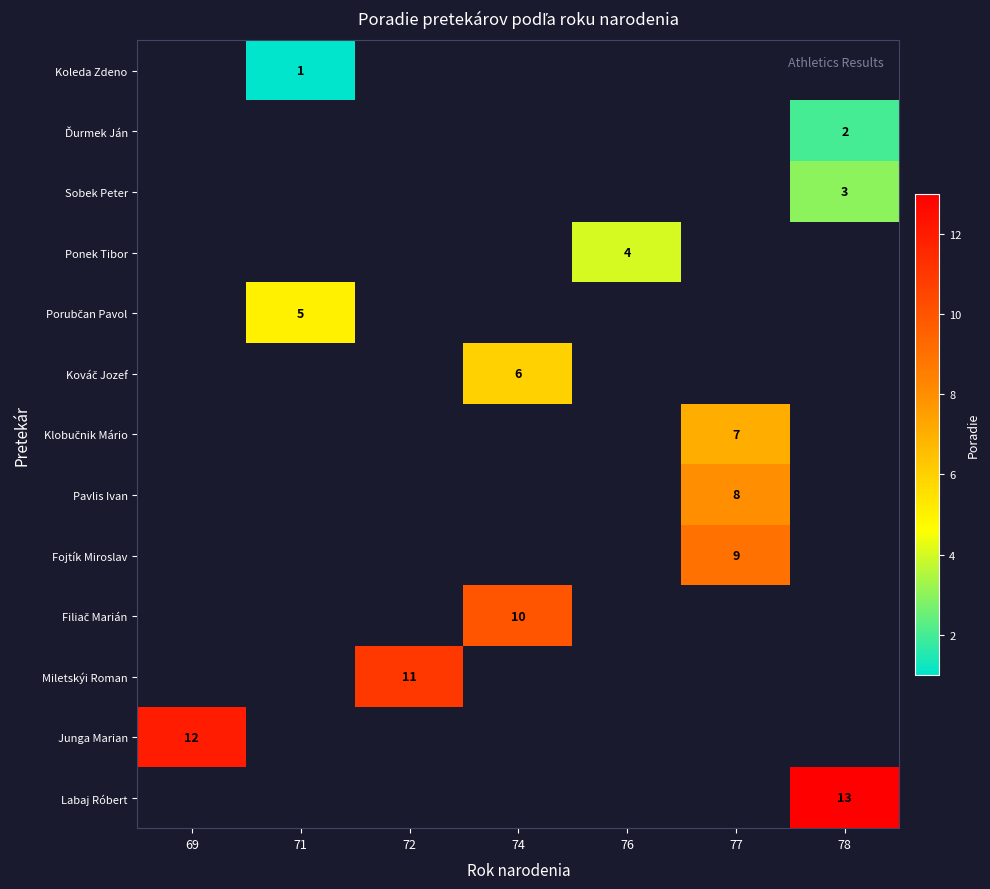

Rank the series by their average value, from lowest to highest.

Koleda Zdeno, Ďurmek Ján, Sobek Peter, Ponek Tibor, Porubčan Pavol, Kováč Jozef, Klobučnik Mário, Pavlis Ivan, Fojtík Miroslav, Filiač Marián, Miletskýi Roman, Junga Marian, Labaj Róbert